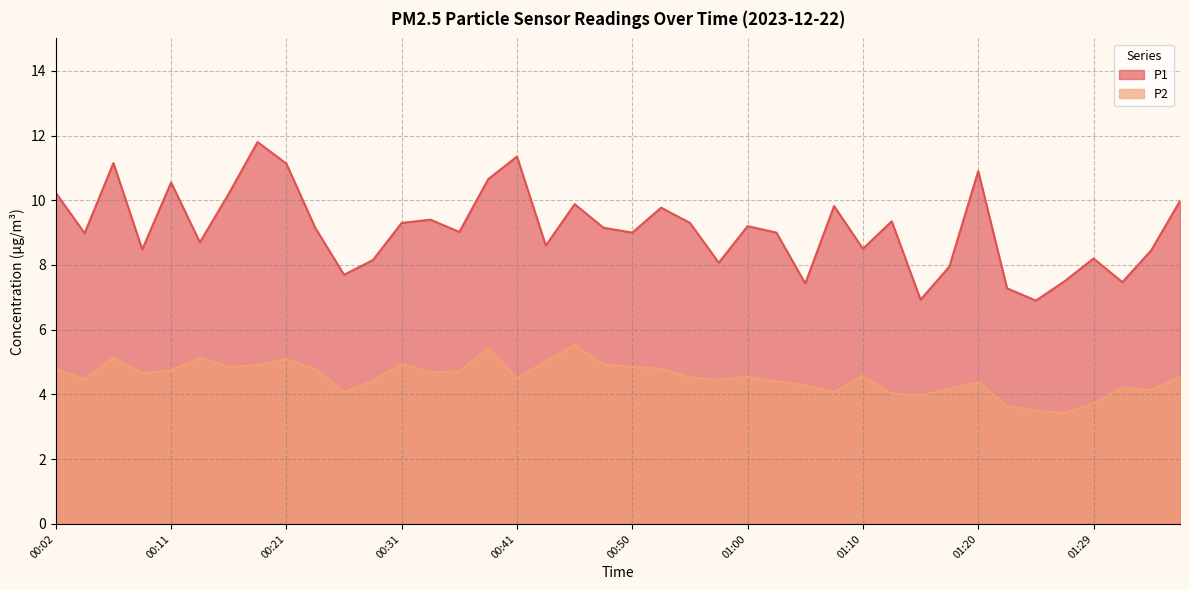

At which category is the sum across all series the highest?

00:19